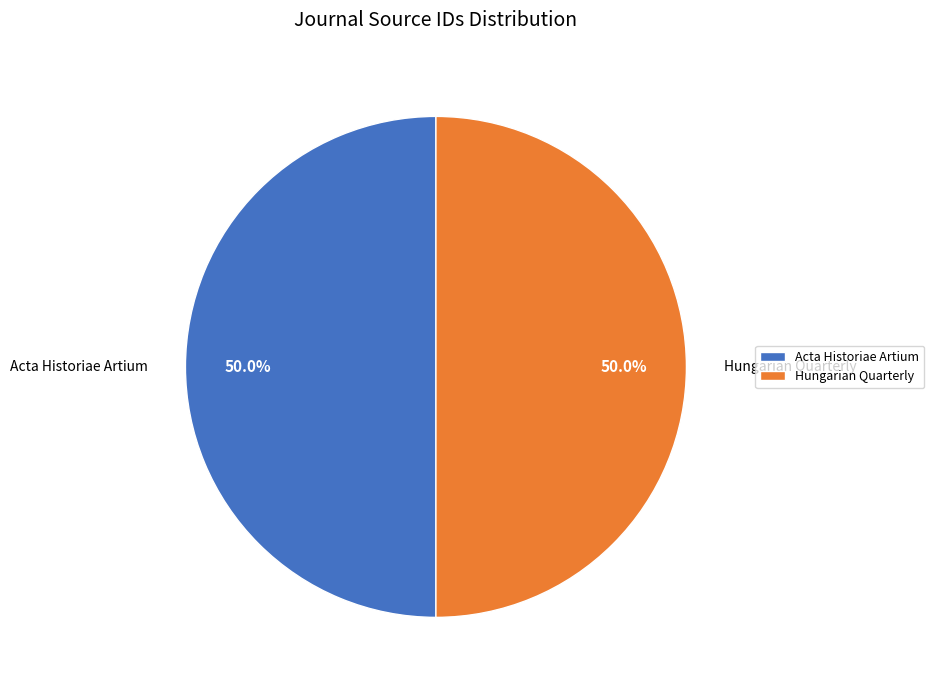

Approximately how many times larger is the value at Hungarian Quarterly compared to Acta Historiae Artium?

1.0